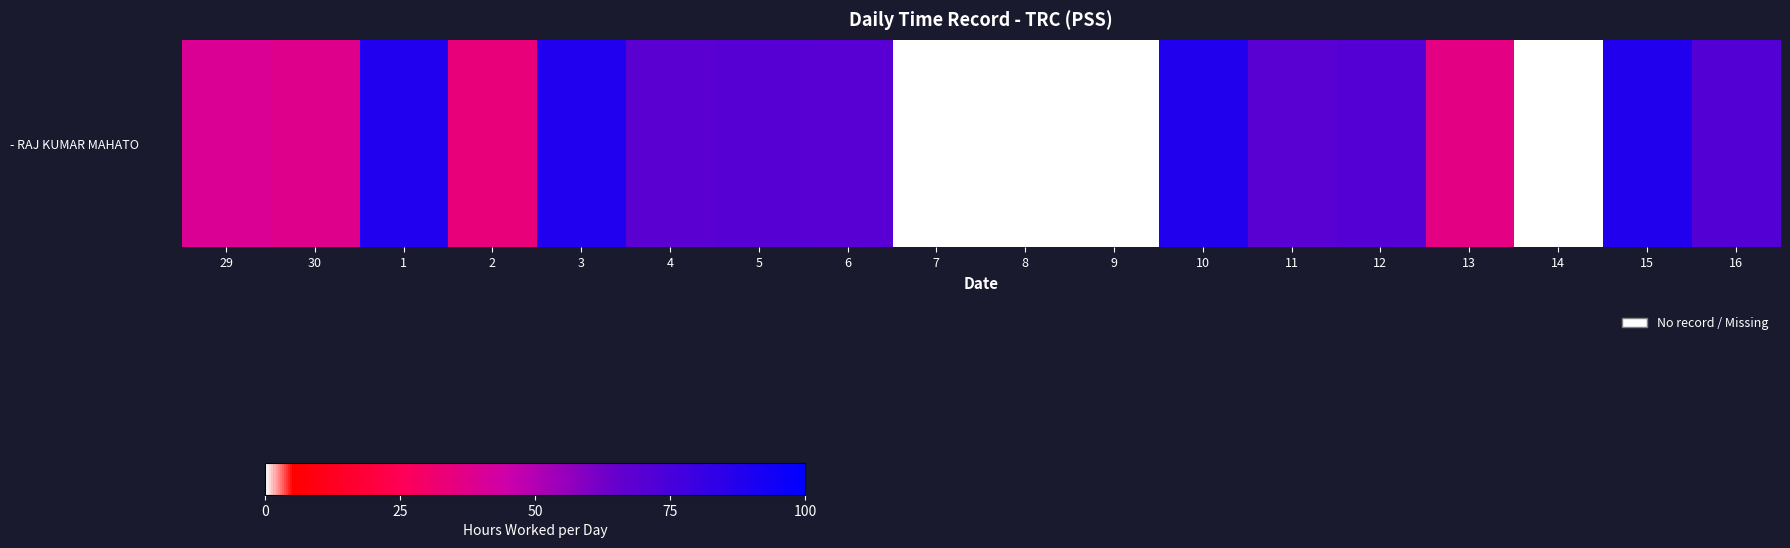

What is the difference between the maximum and minimum values?

89.0